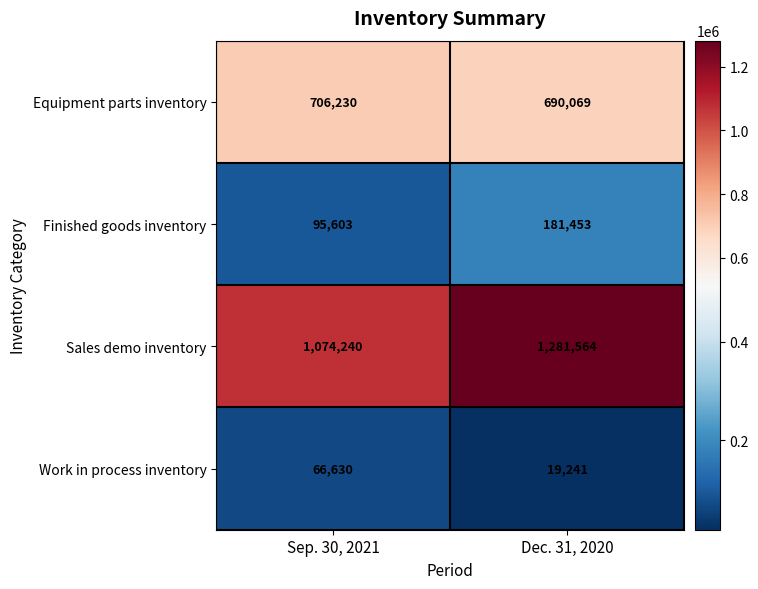

Between Sep. 30, 2021 and Dec. 31, 2020, which series saw the biggest shift?

Sales demo inventory